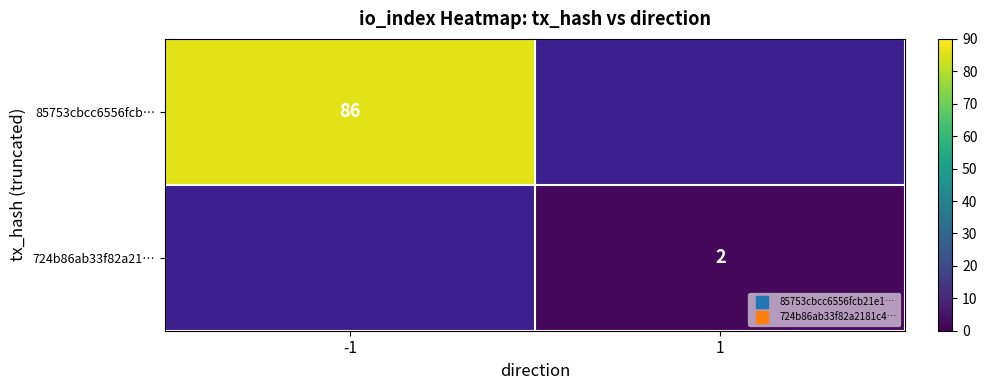

Which label corresponds to the smallest value in the chart?

1